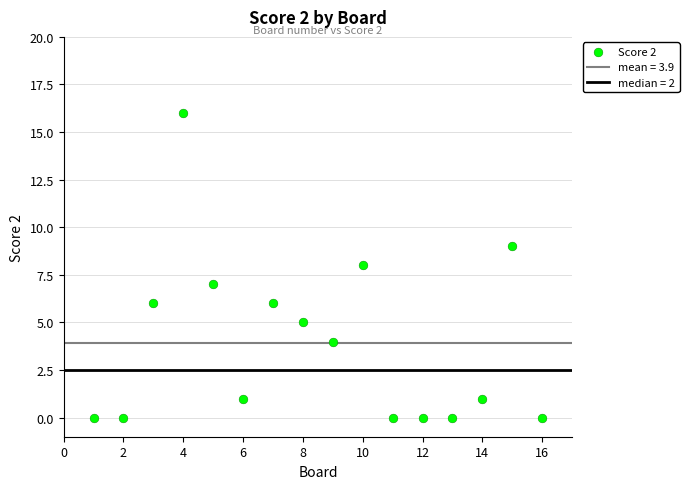

What is the range of X values (max minus min)?

15